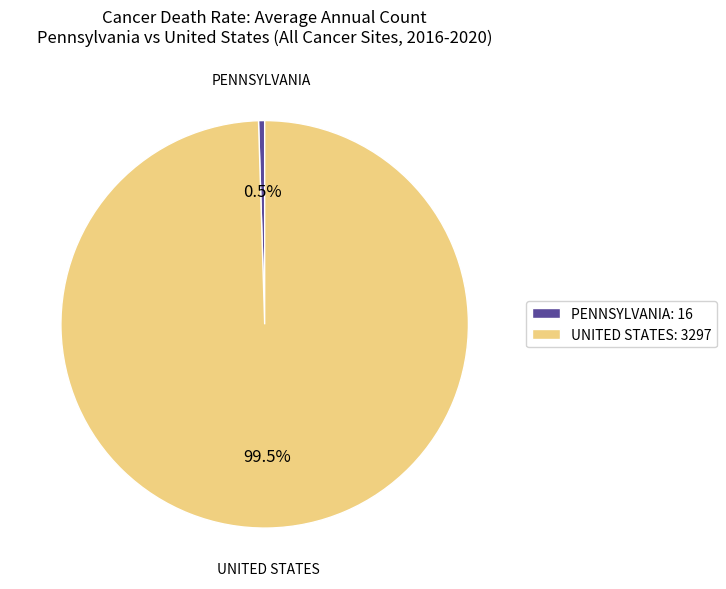

How many slices are in this pie chart?

2